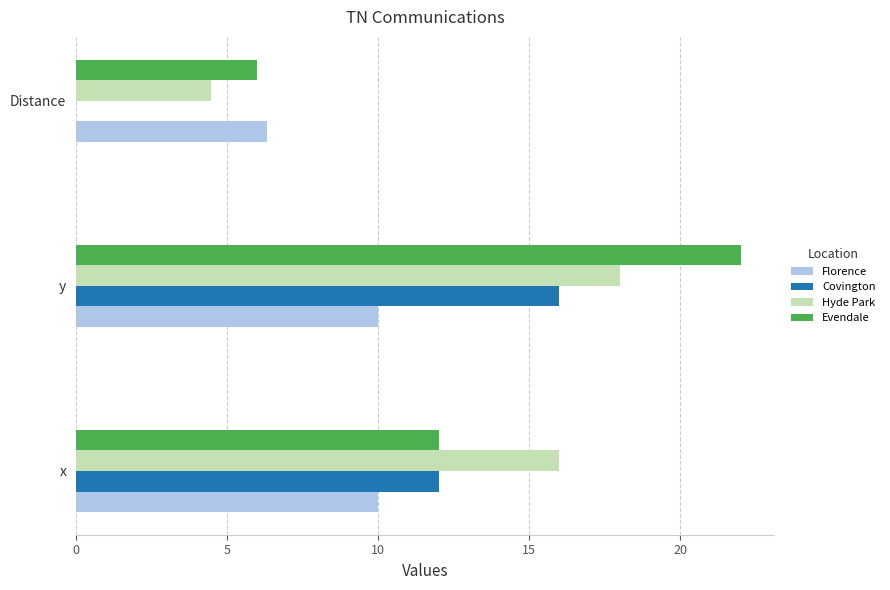

What is the sum of all Hyde Park values?

38.5